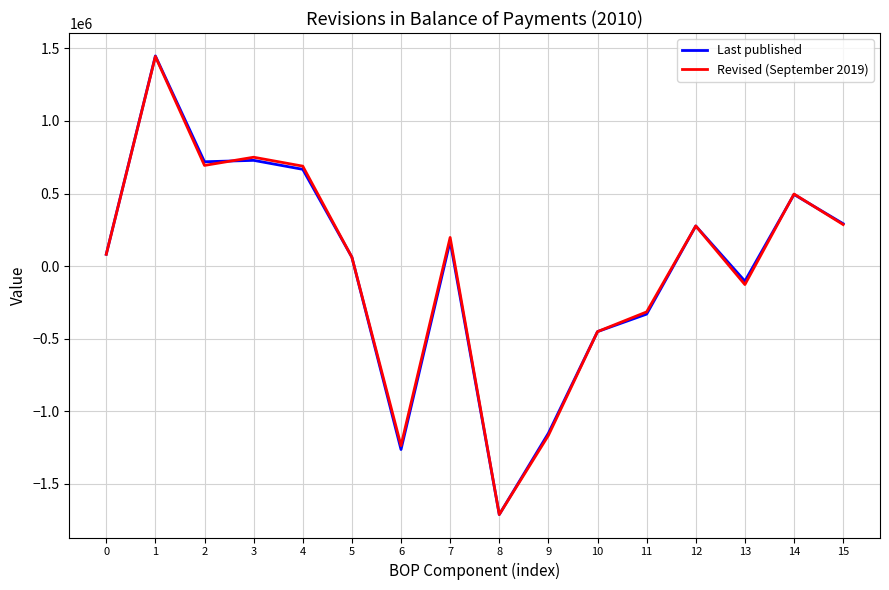

Is the value of Revised (September 2019) at 15 greater than the value of Last published at 5?

Yes